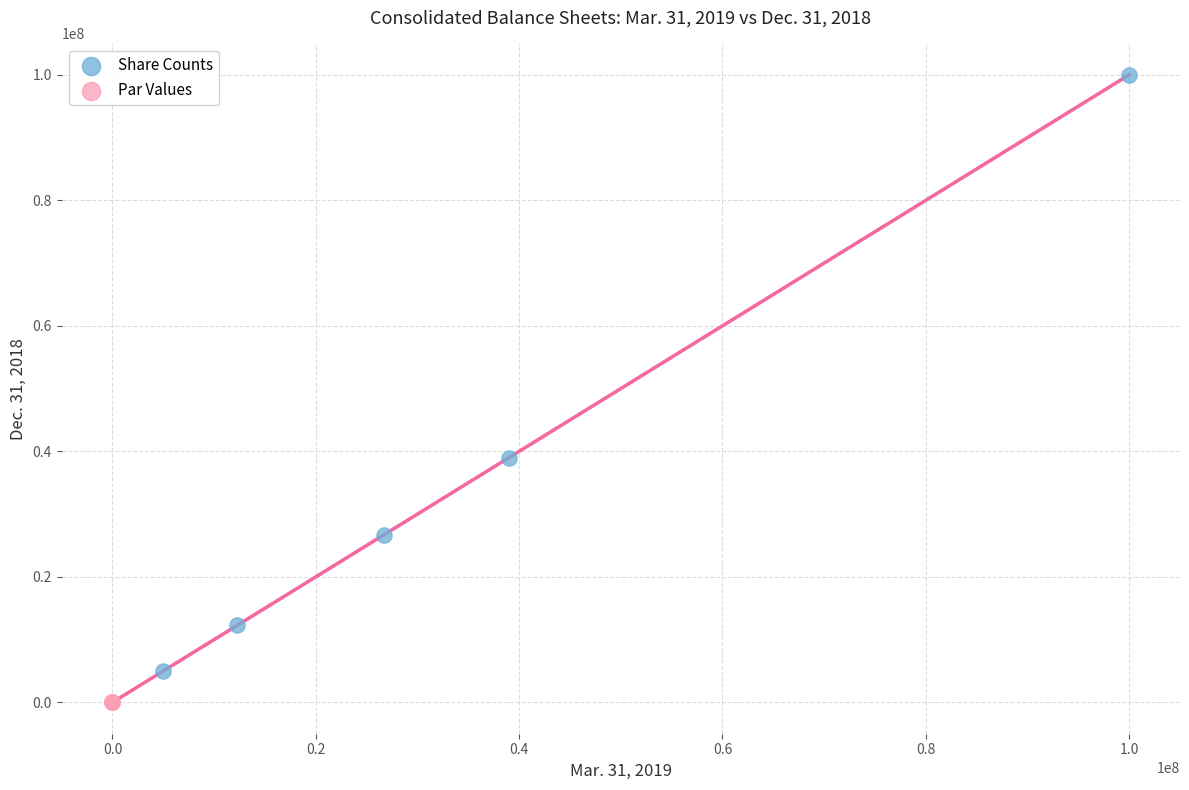

What are all the series names shown in the legend?

Share Counts, Par Values